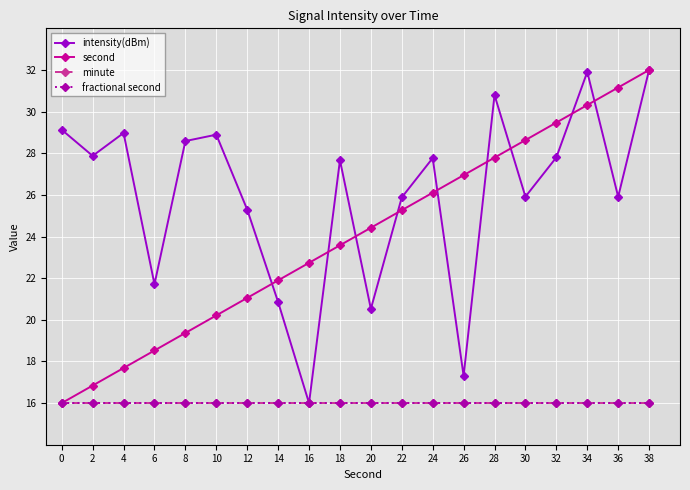

At which category is the sum across all series the highest?

38